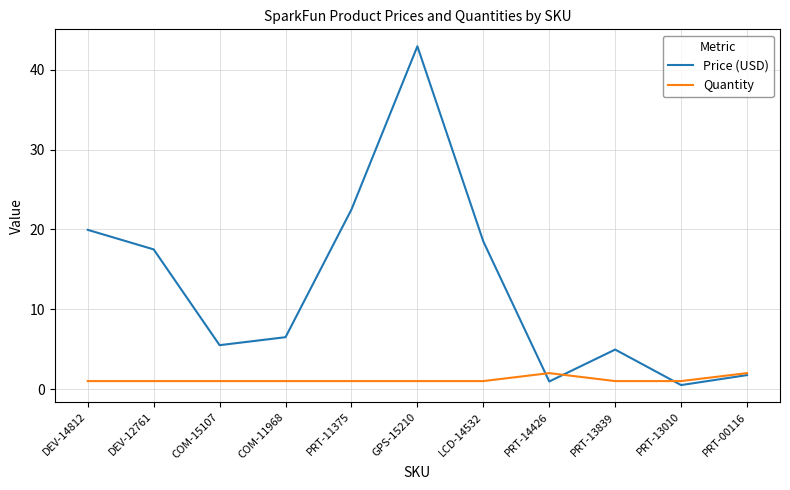

At which category is the sum across all series the highest?

GPS-15210